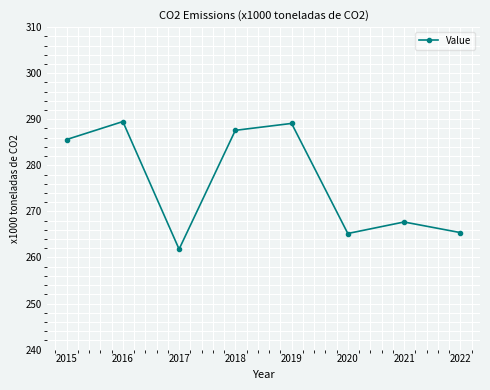

True or false: the data shows 267.7 at 2021.

True